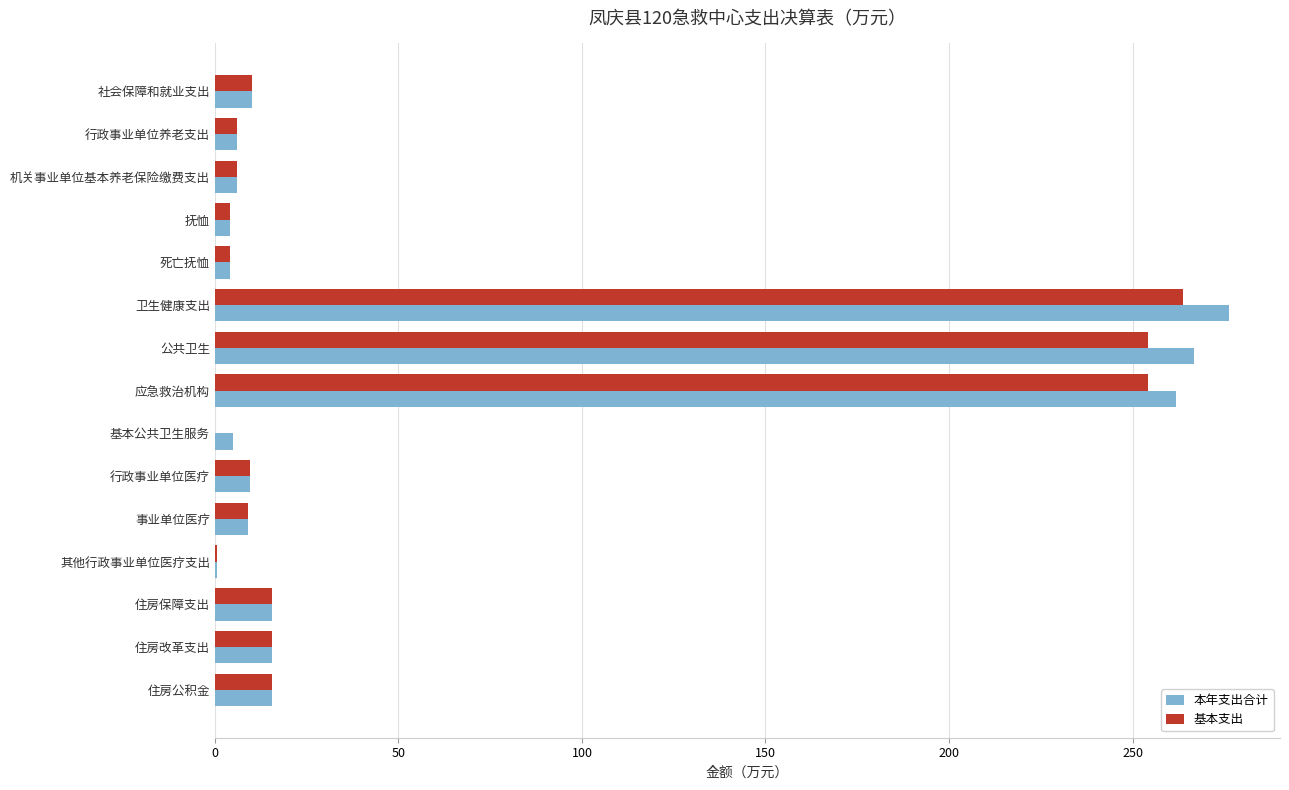

What value does the 基本支出 series have at 机关事业单位基本养老保险缴费支出?

6.0